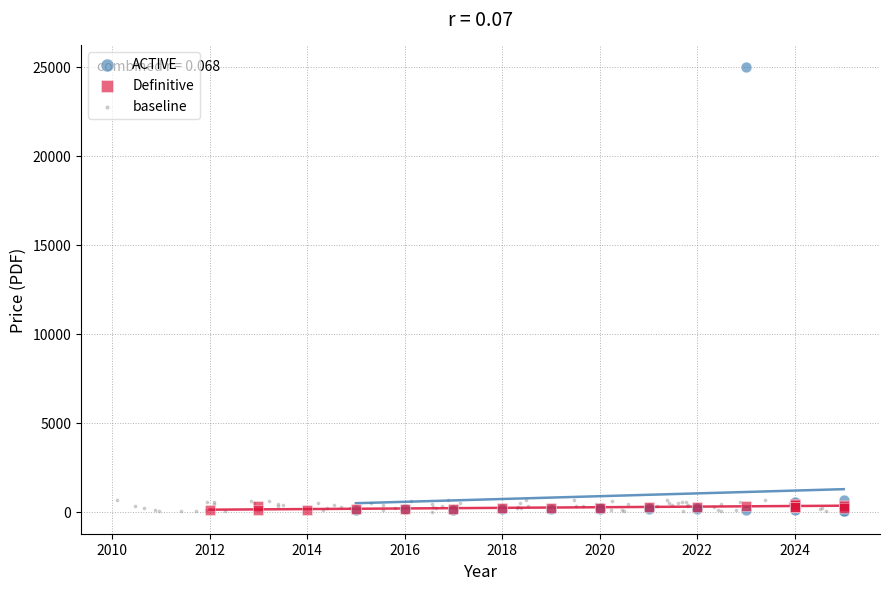

Which series has the largest Y range (max minus min)?

ACTIVE